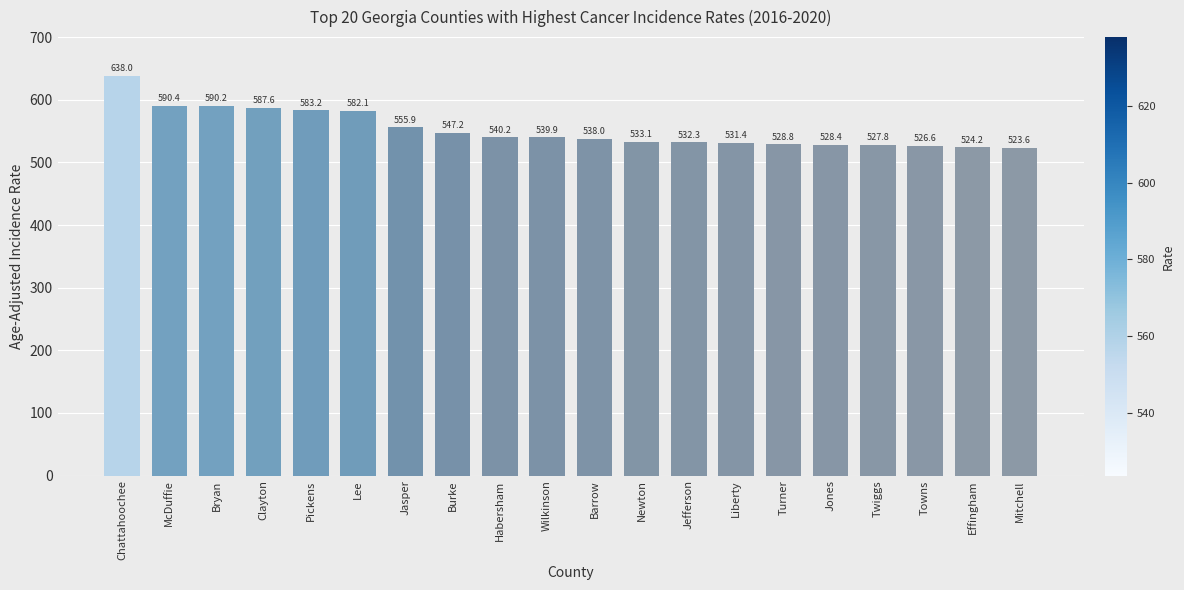

Rank the categories by value from lowest to highest.

Mitchell, Effingham, Towns, Twiggs, Jones, Turner, Liberty, Jefferson, Newton, Barrow, Wilkinson, Habersham, Burke, Jasper, Lee, Pickens, Clayton, Bryan, McDuffie, Chattahoochee